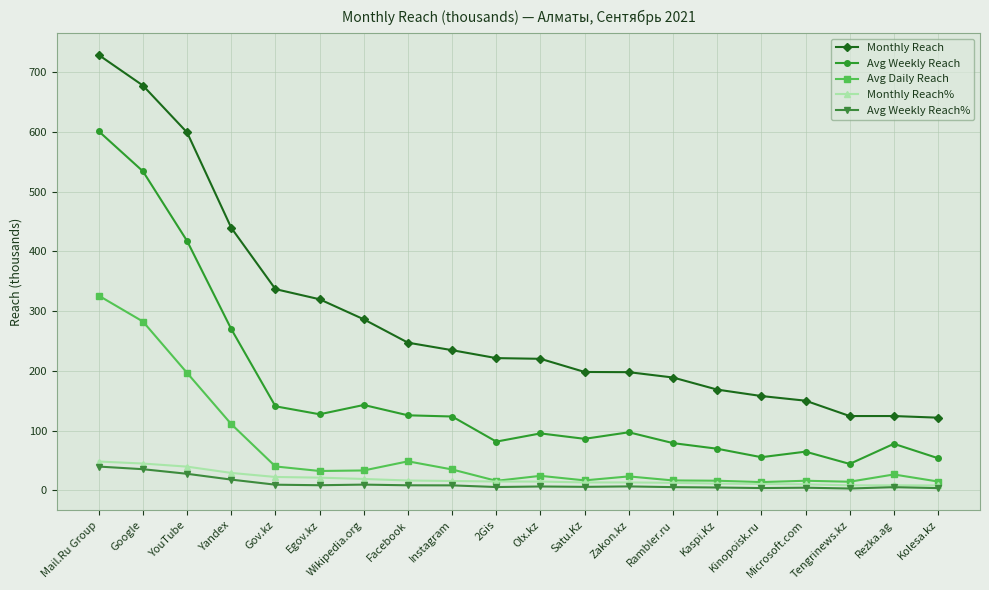

What is the highest value of the Avg Daily Reach series?

326.0